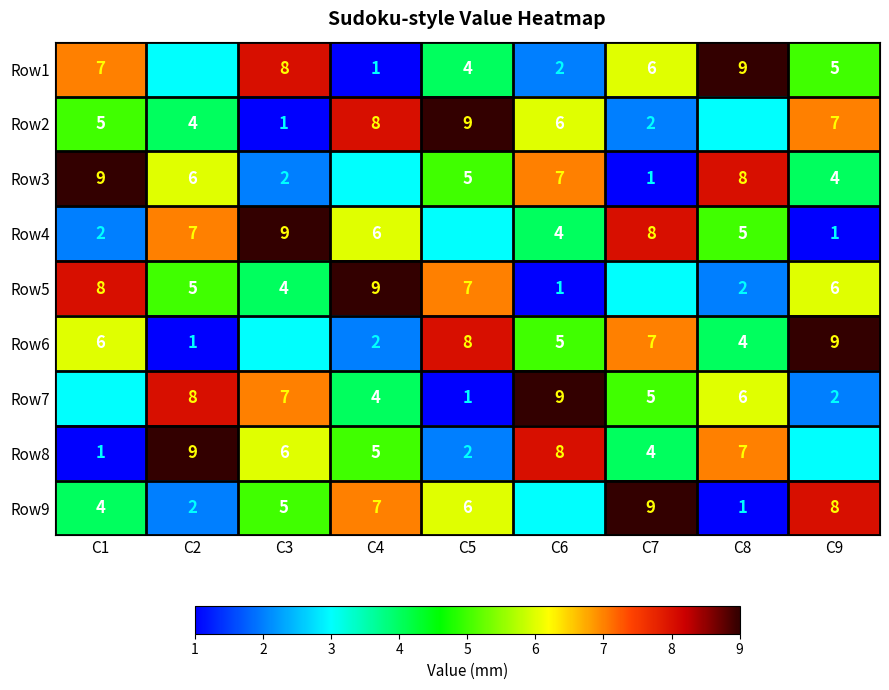

How many distinct data groups are displayed?

9